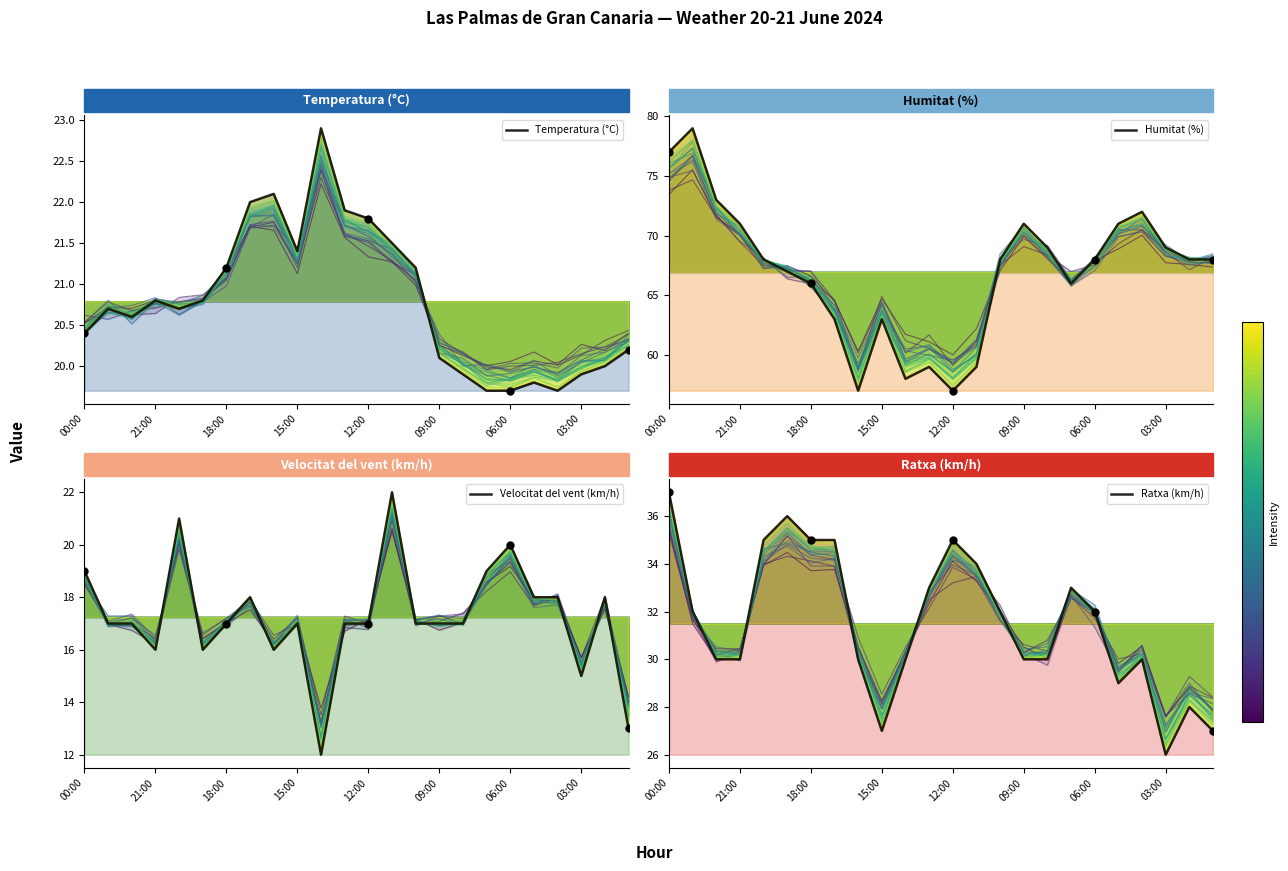

What is the average value of the Humitat (%) series?

67.0